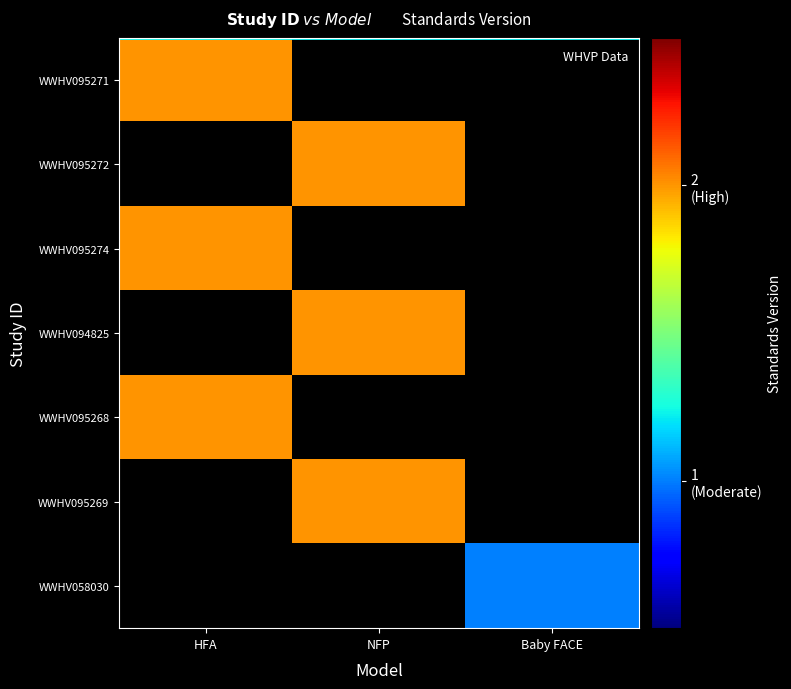

List the series in order of their peak value, lowest first.

WWHV095271, WWHV095272, WWHV095274, WWHV094825, WWHV095268, WWHV095269, WWHV058030